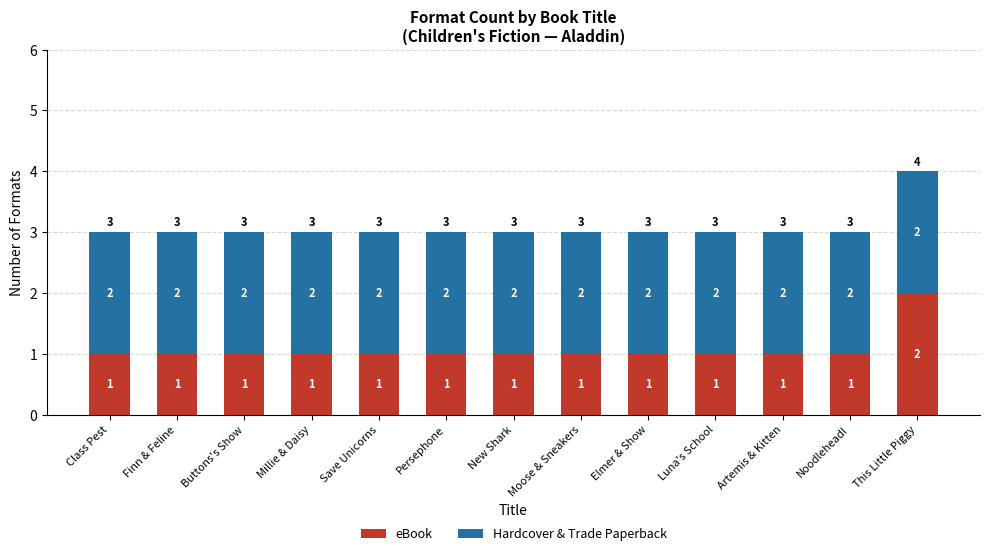

True or false: eBook has a value of 1 at Finn & Feline.

True